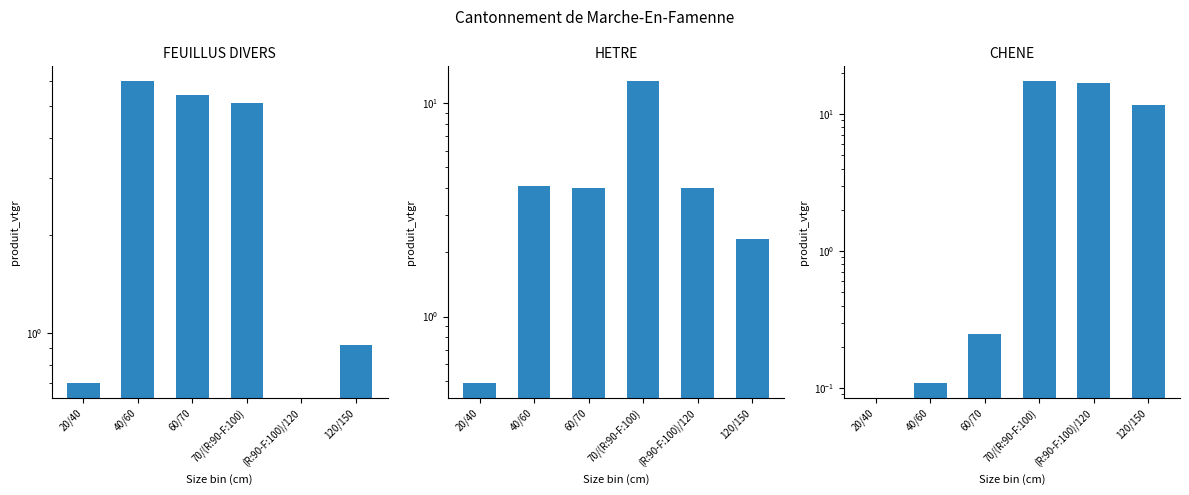

How many data points in FEUILLUS DIVERS are less than 5?

3